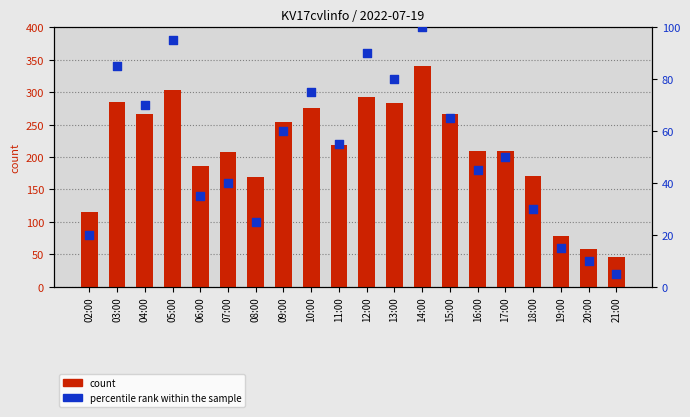

Which series has the largest total across all categories?

count